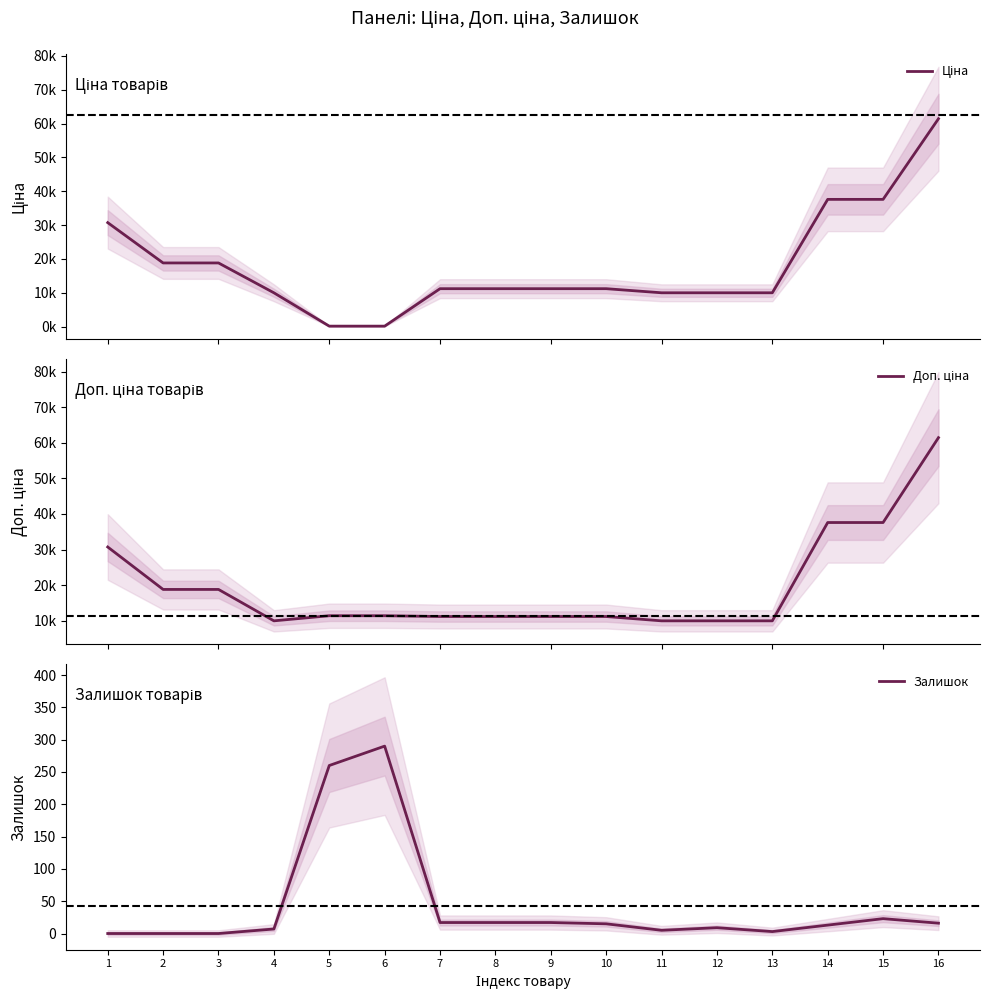

At which category is the sum across all series the highest?

16